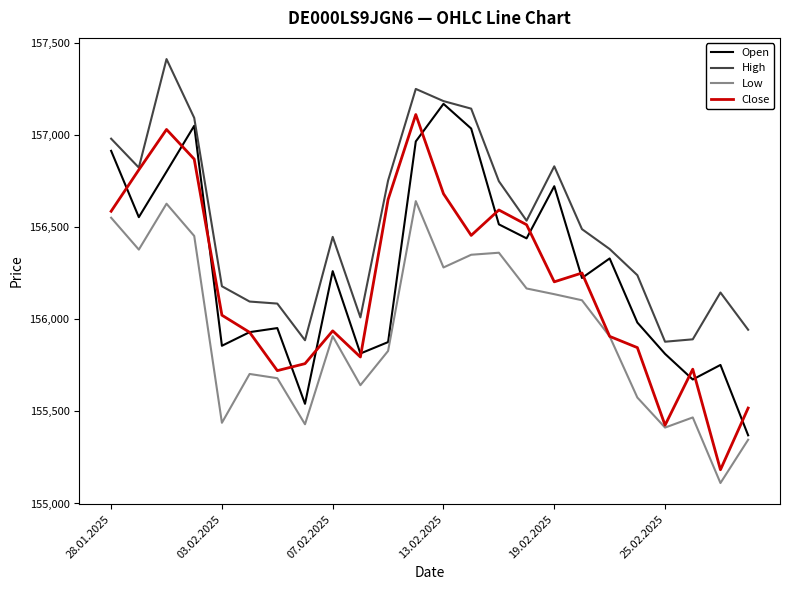

What is the maximum value shown in the chart?

157412